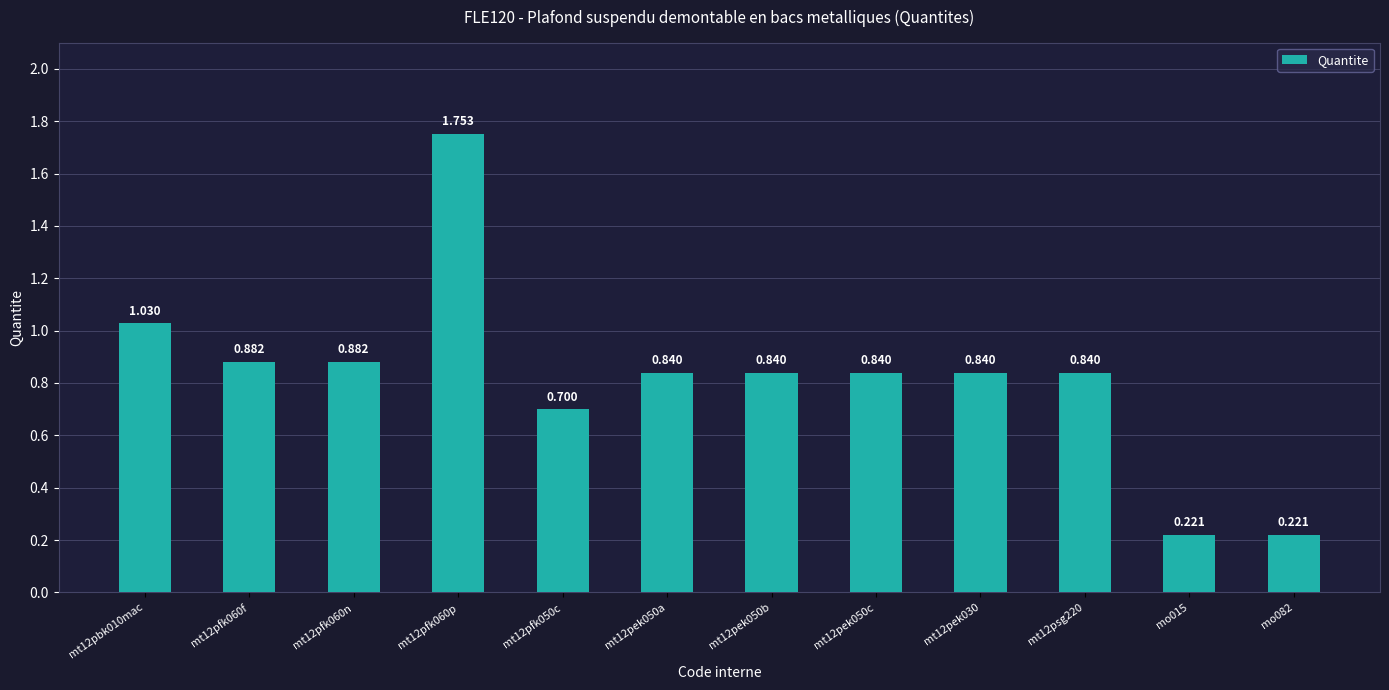

Does the chart contain any negative values?

No